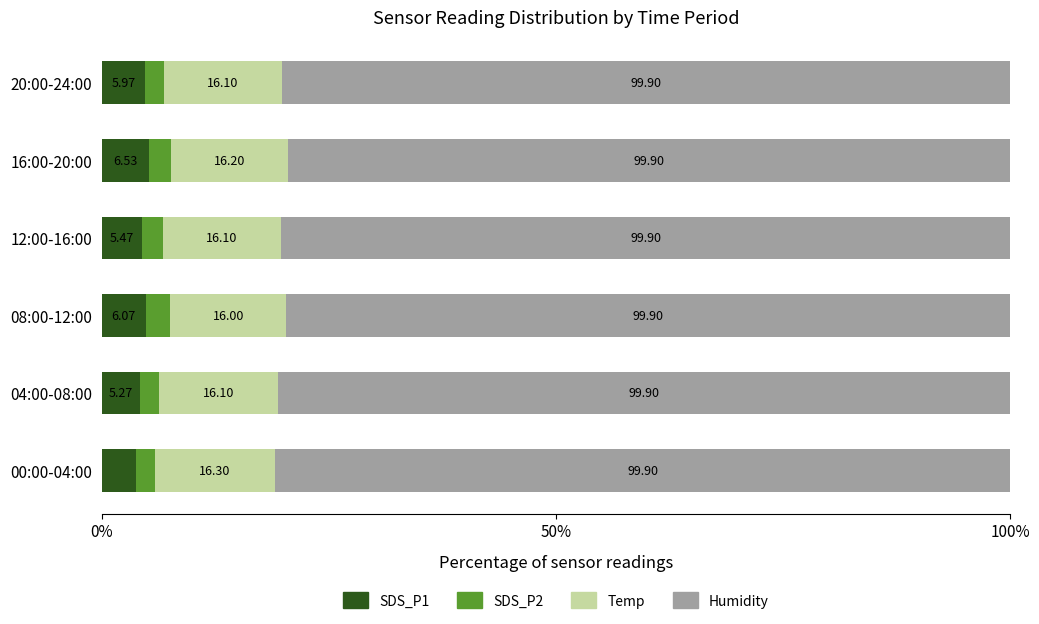

What is the difference between the second highest and second lowest values in the Temp series?

0.1